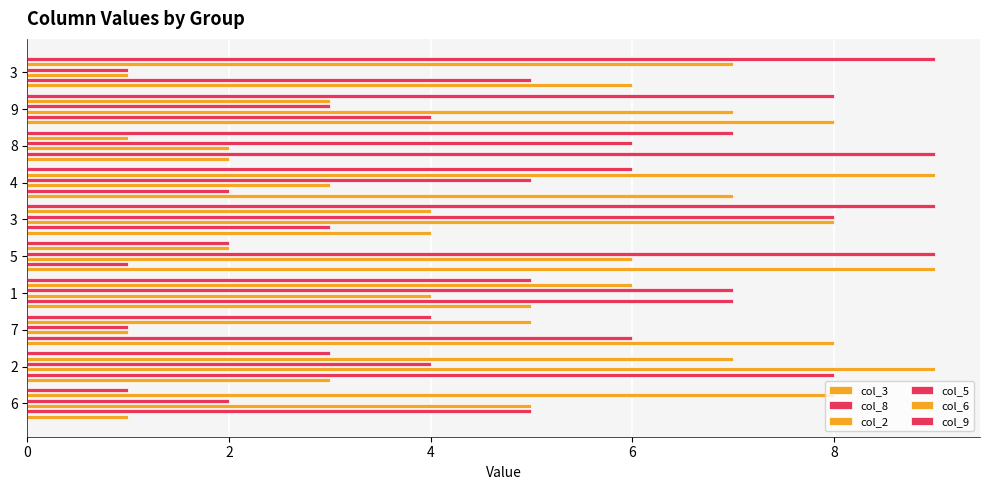

Are the bars grouped side by side (vs. stacked)?

Yes